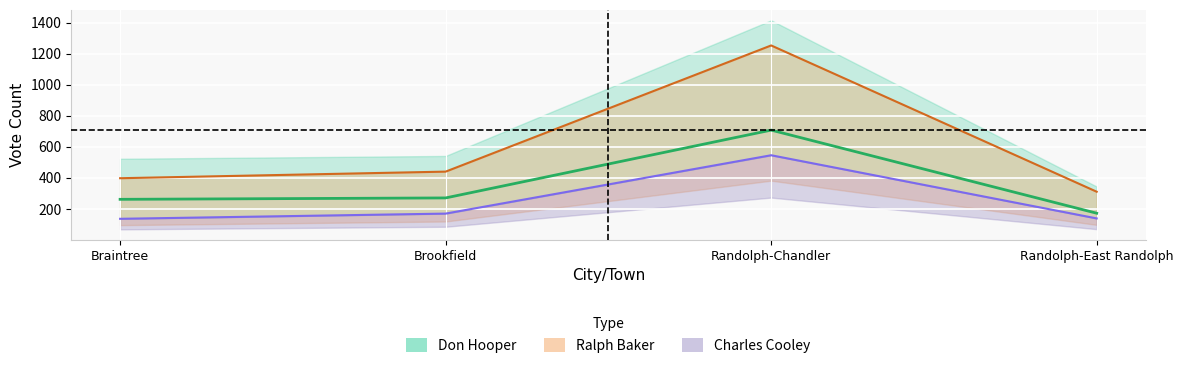

Rank the series by their maximum value, from highest to lowest.

Ralph Baker, Don Hooper, Charles Cooley